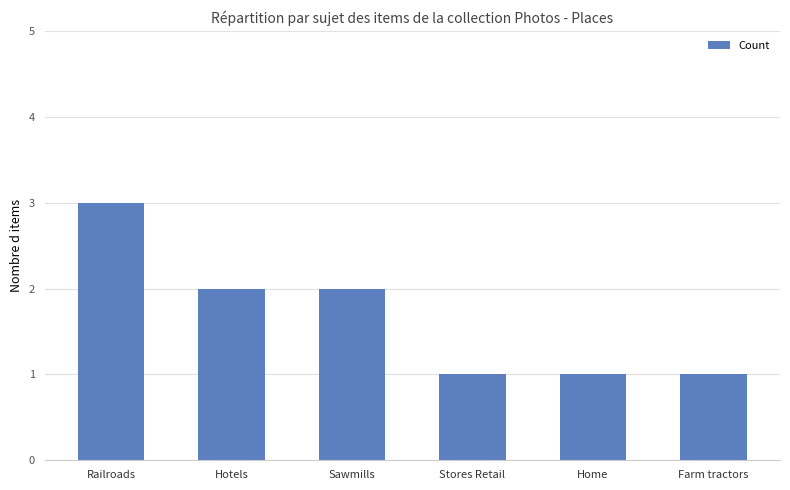

What is the value of the 6th bar from the left?

1